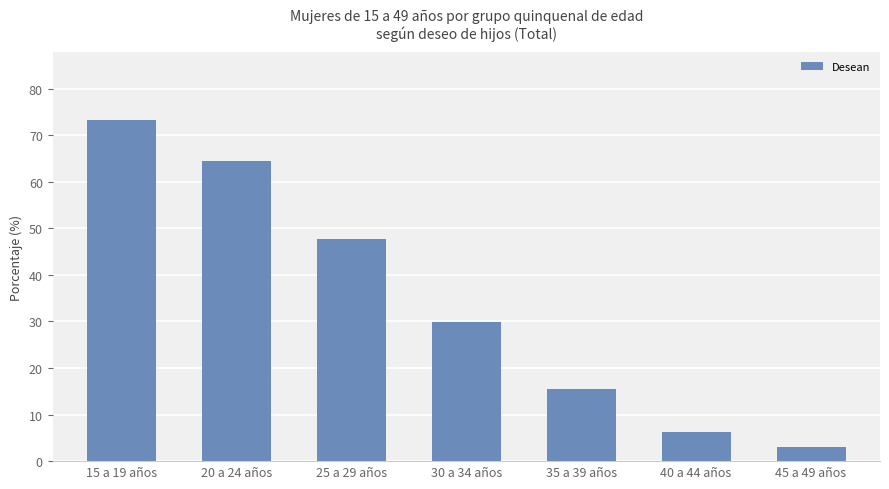

Approximately how many times larger is the value at 15 a 19 años compared to 25 a 29 años?

1.5